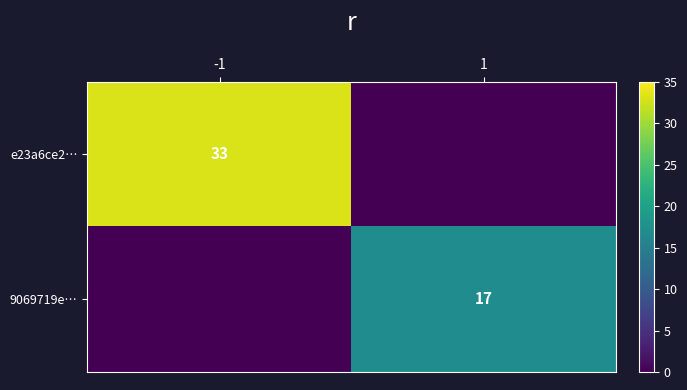

The e23a6ce2… series shows 12 at -1. True or false?

False